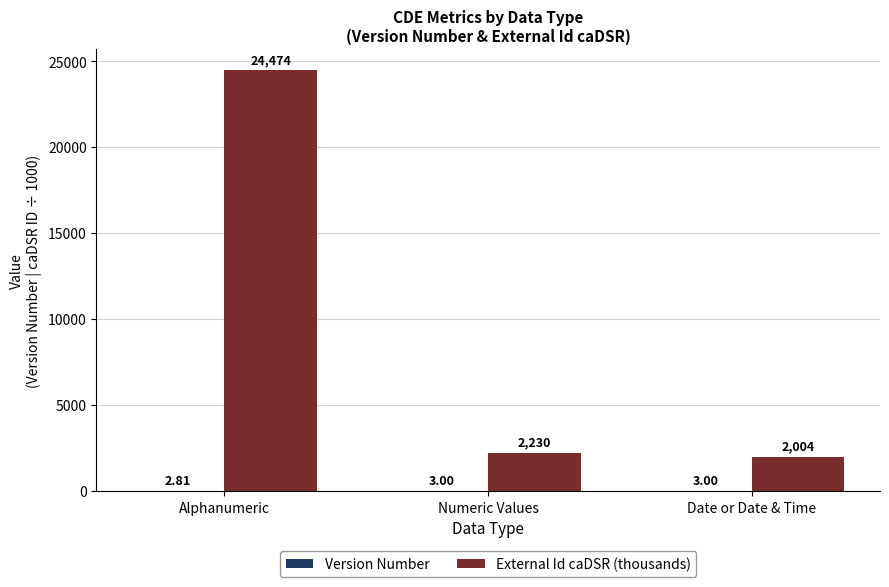

Where is External Id caDSR (thousands) nearest to the value 13238?

Numeric Values